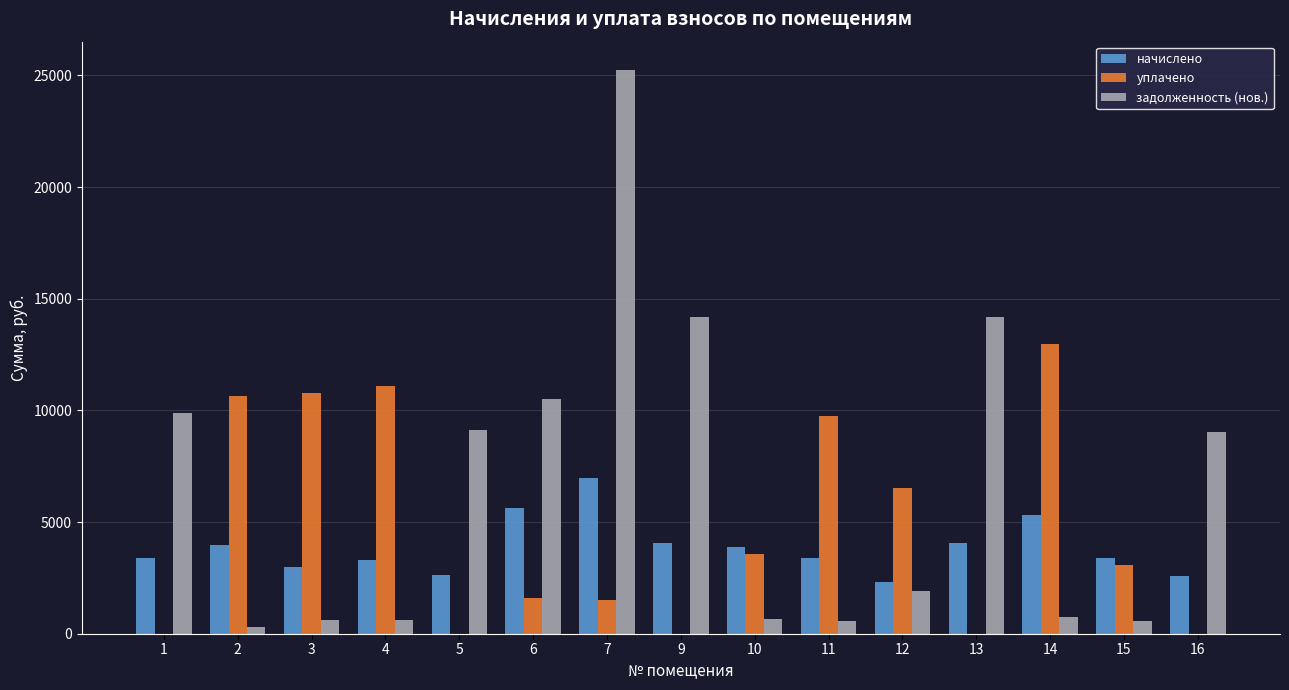

At which category is the sum across all series the highest?

7